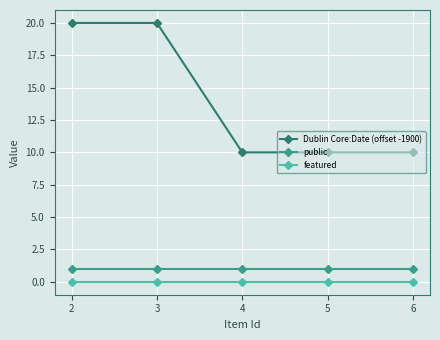

What is the approximate value of Dublin Core:Date (offset -1900) at 6, to the nearest 5?

10